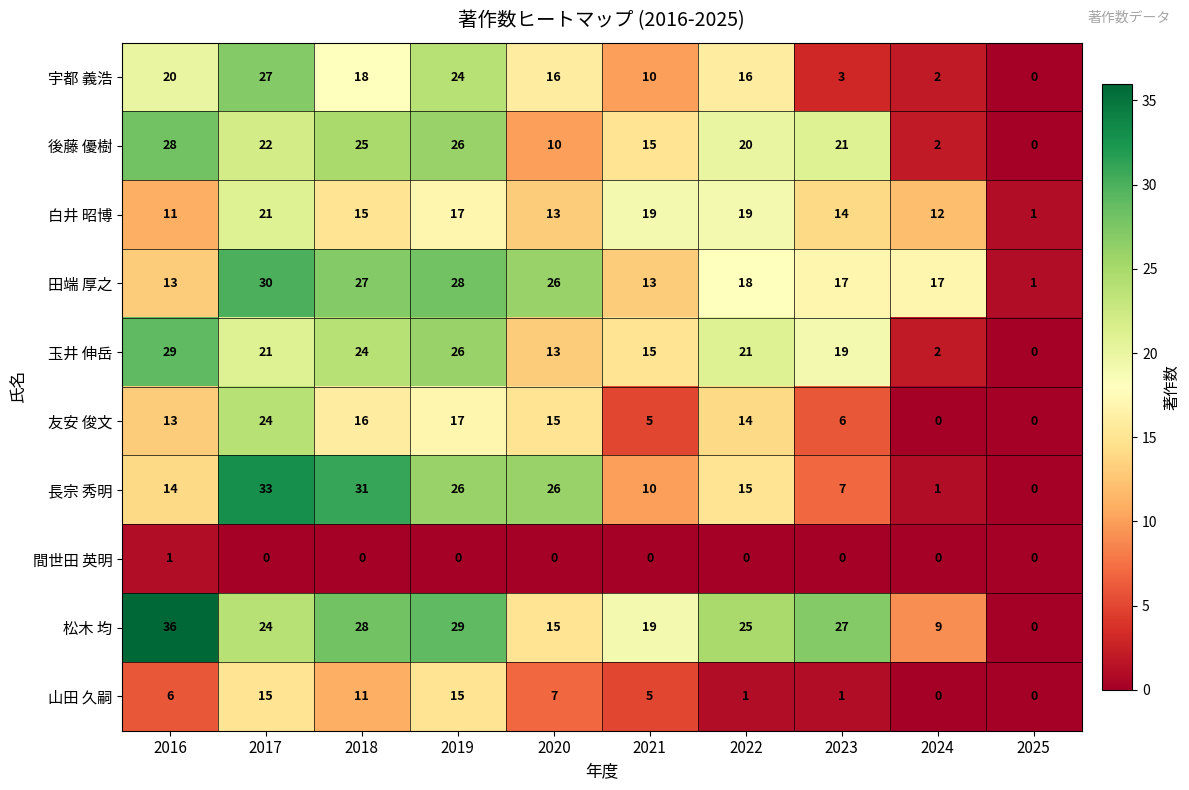

The 田端 厚之 series shows 17 at 2020. True or false?

False